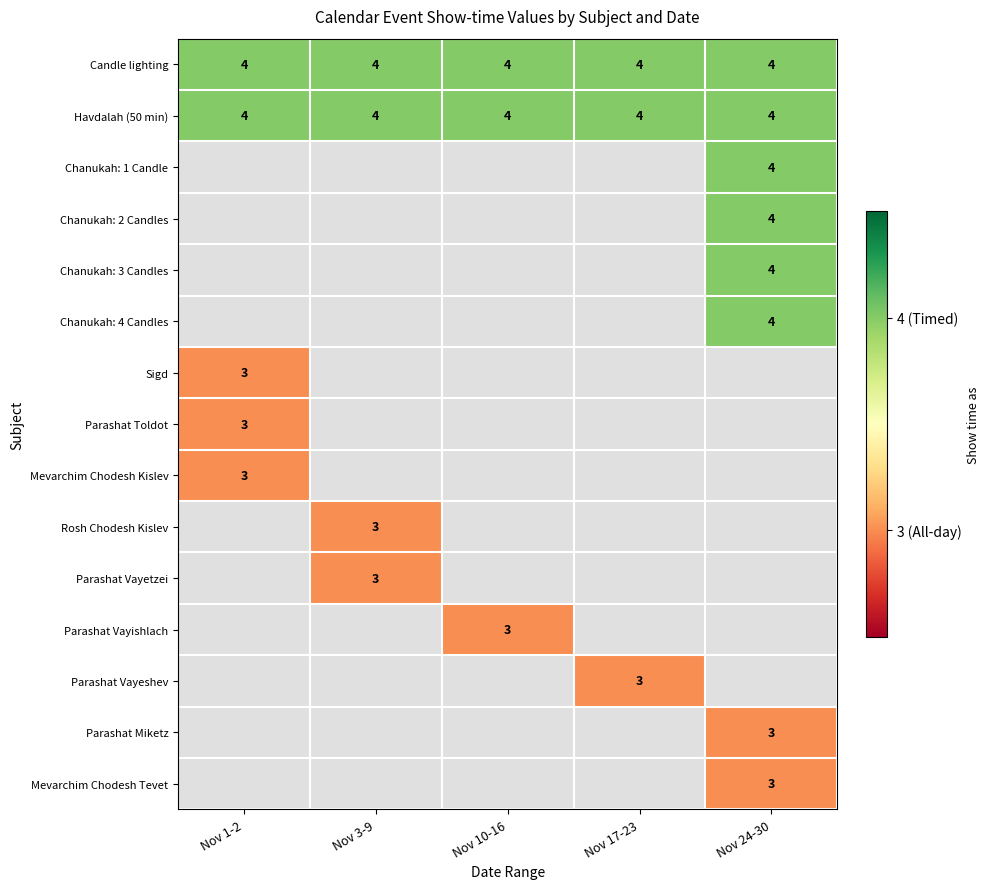

At which category does the chart reach its peak across all series?

Nov 1-2